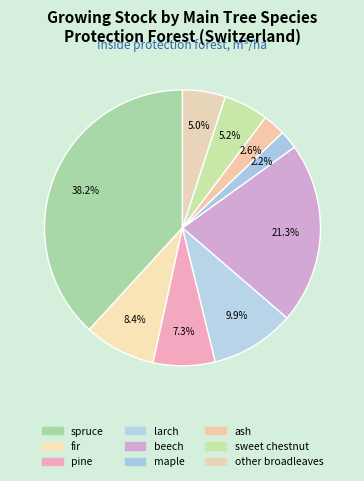

Rank the categories by value from lowest to highest.

maple, ash, other broadleaves, sweet chestnut, pine, fir, larch, beech, spruce